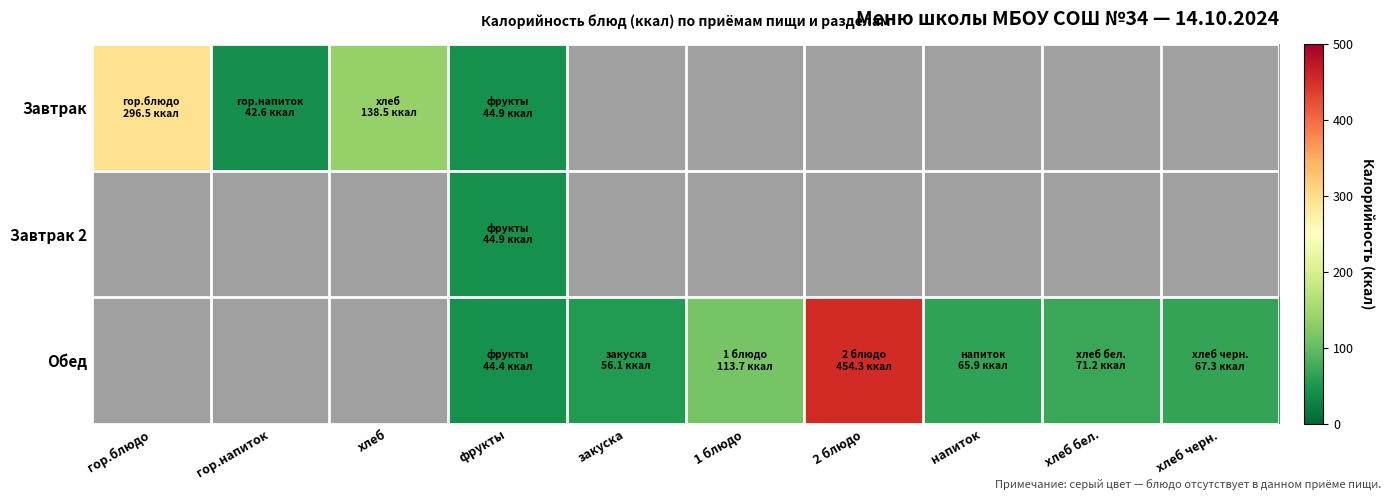

How many data points does each series have?

10